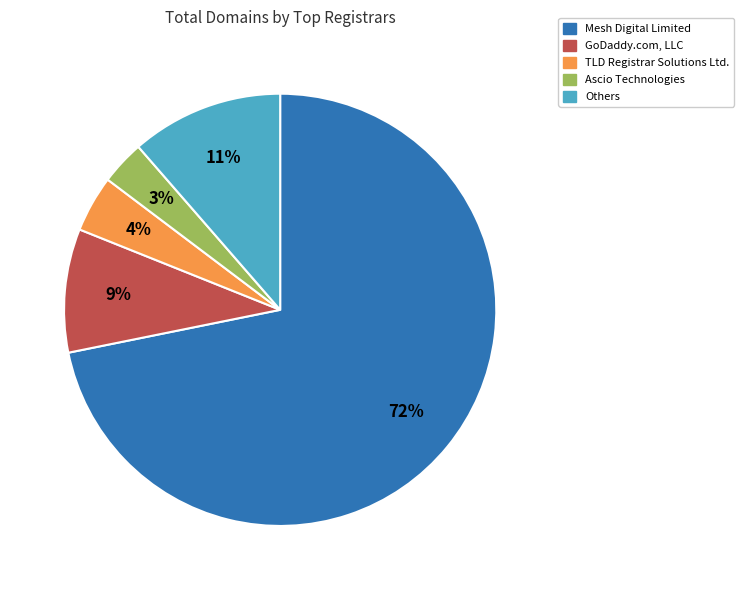

To the nearest percent, what is the average slice percentage?

20%